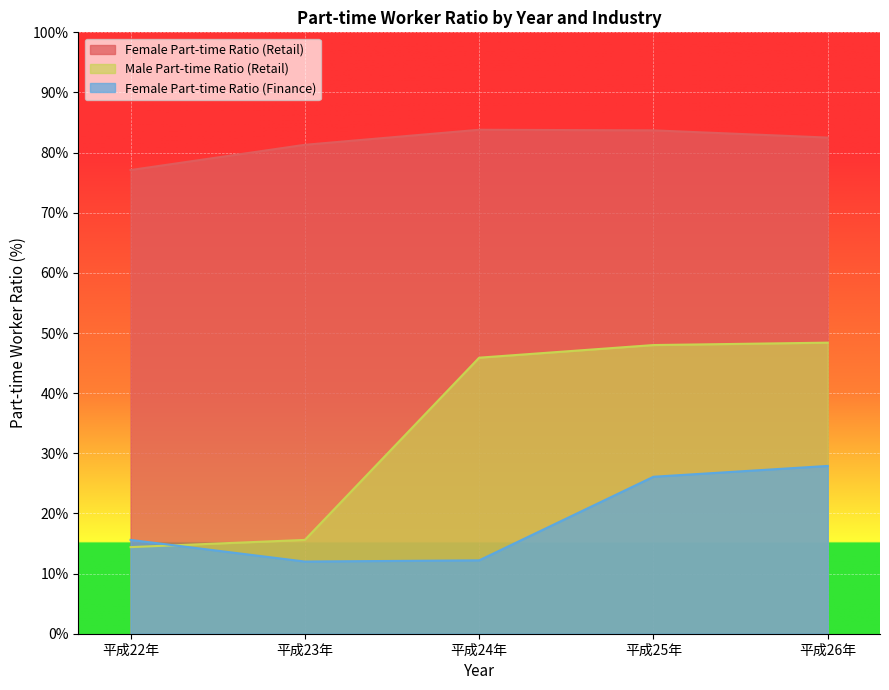

What is the total value across all series at 平成22年?

107.1